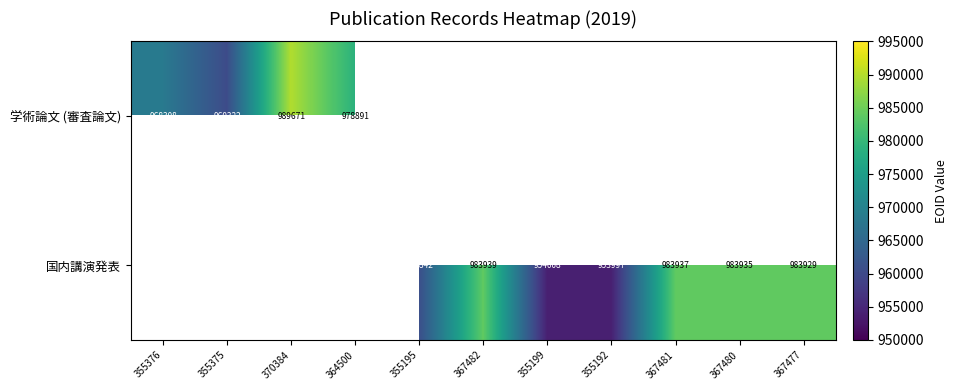

The value of 国内講演発表 at 355195 is 960842. True or false?

True